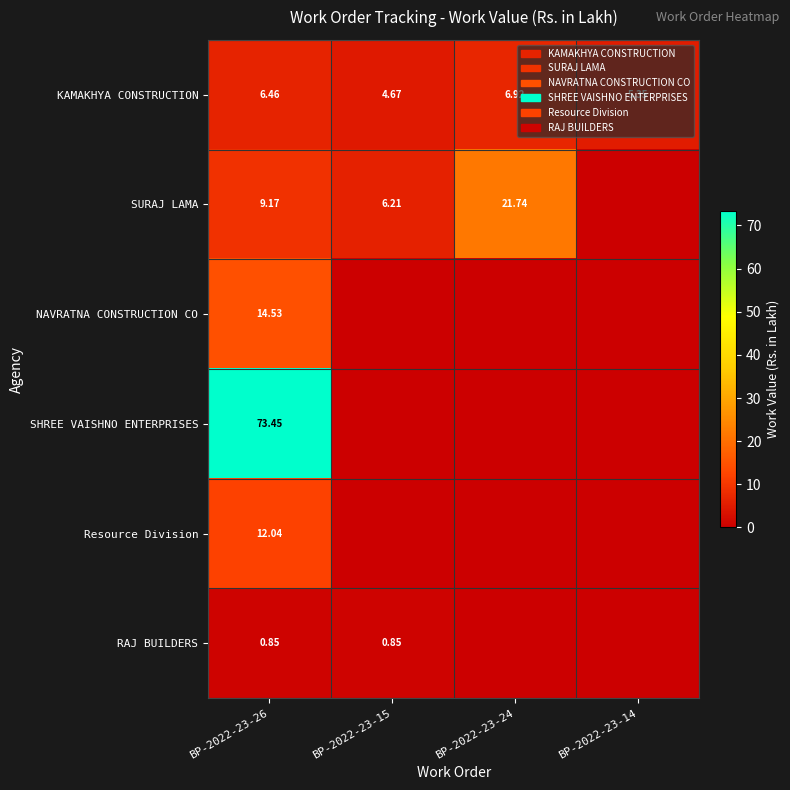

Is it true that Resource Division equals 0.0 at BP-2022-23-14?

True